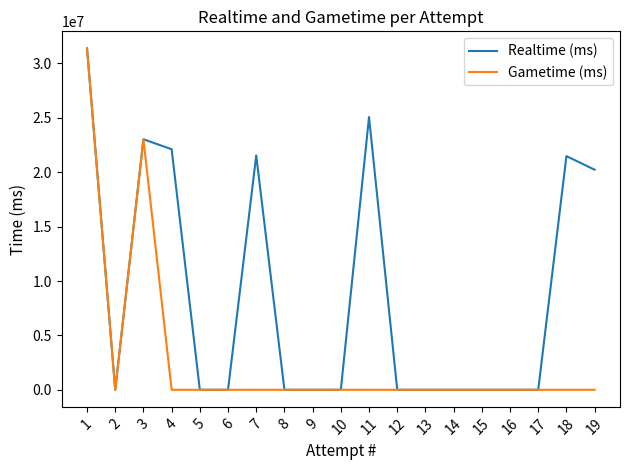

How many lines are shown in the chart?

2